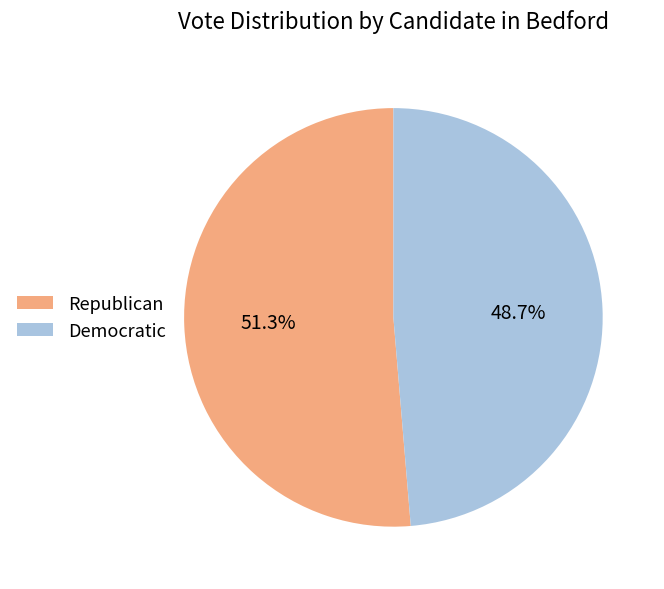

What is the total percentage of Republican and Democratic?

100.0%